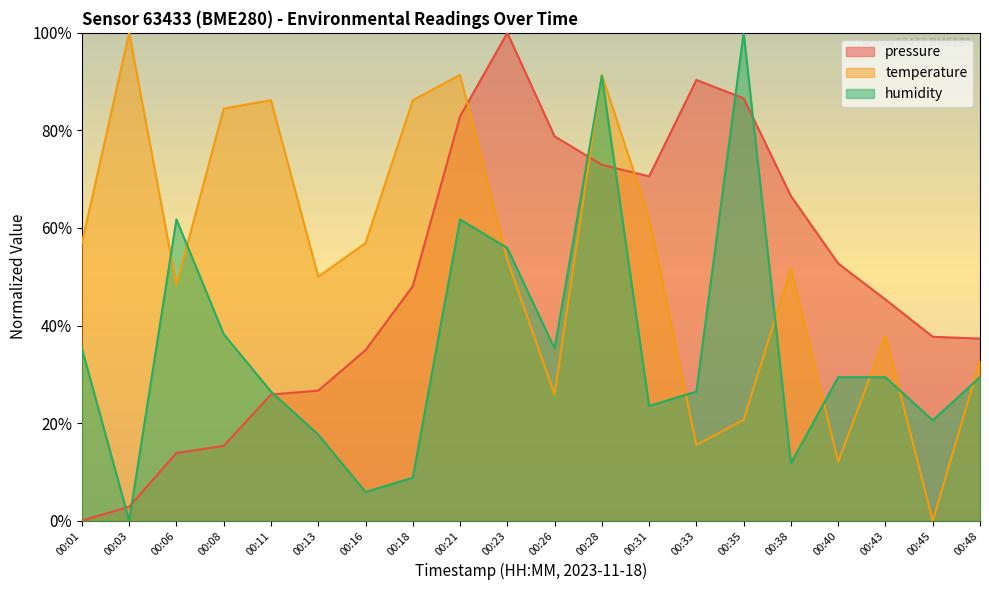

Between which two adjacent categories do humidity and pressure first intersect?

00:01 and 00:03